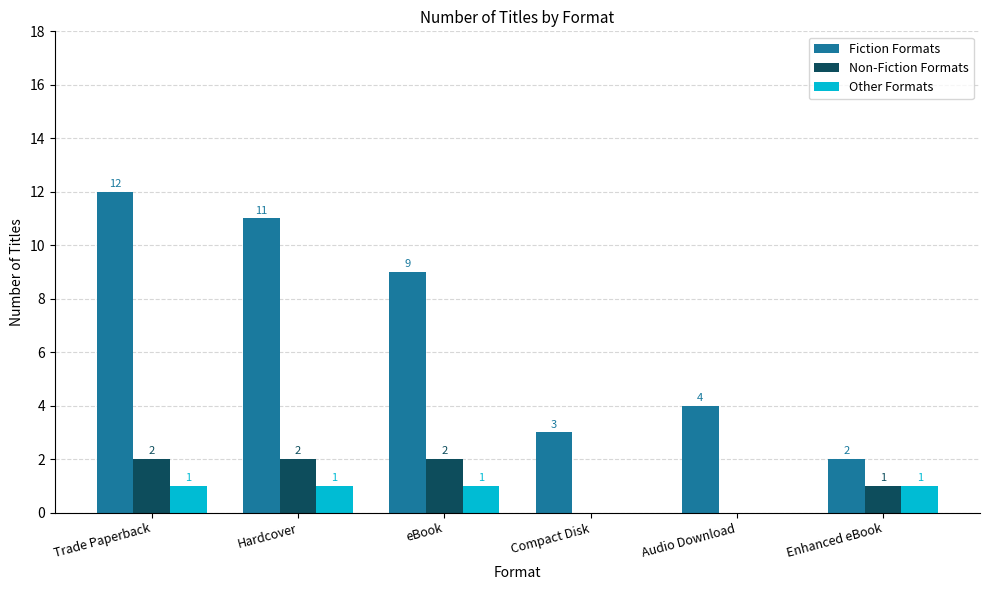

How many groups of bars are there?

6